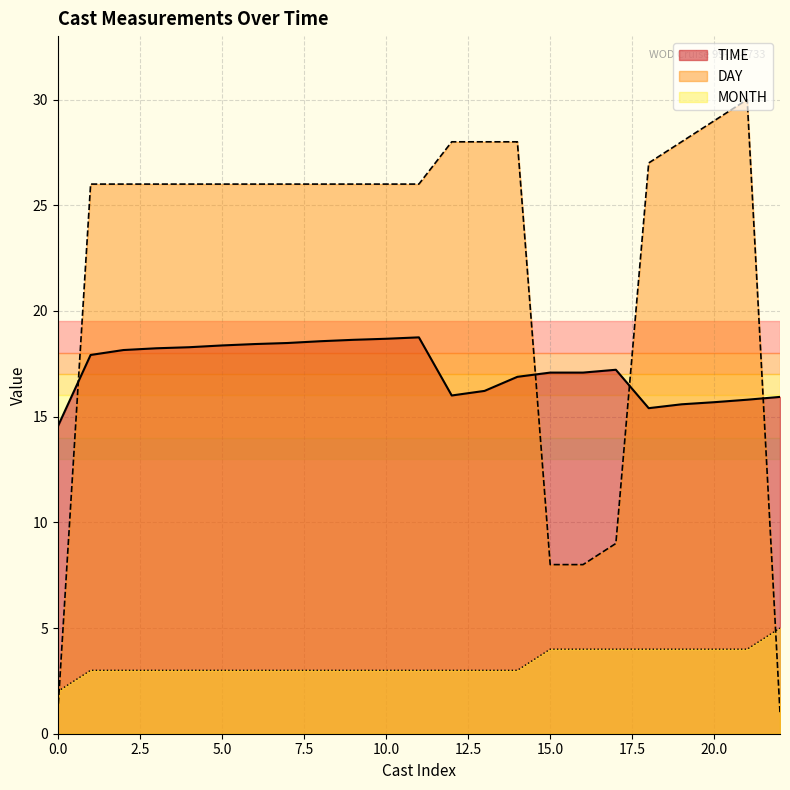

How many interior local peaks does the DAY series have?

1